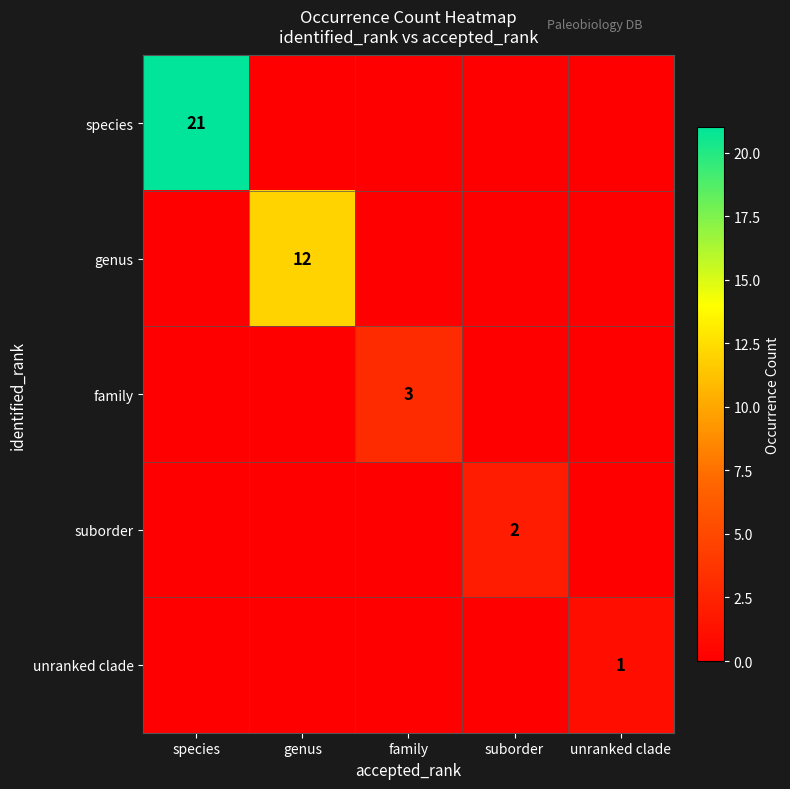

The species series shows 0 at family. True or false?

True